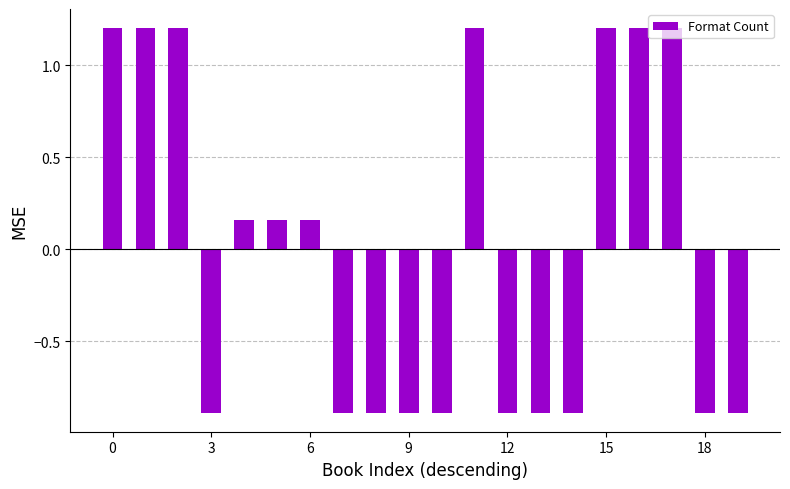

How many negative values are there?

10